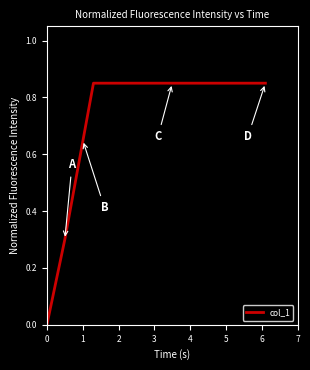

What is the value of the 8th point from the left?

0.8